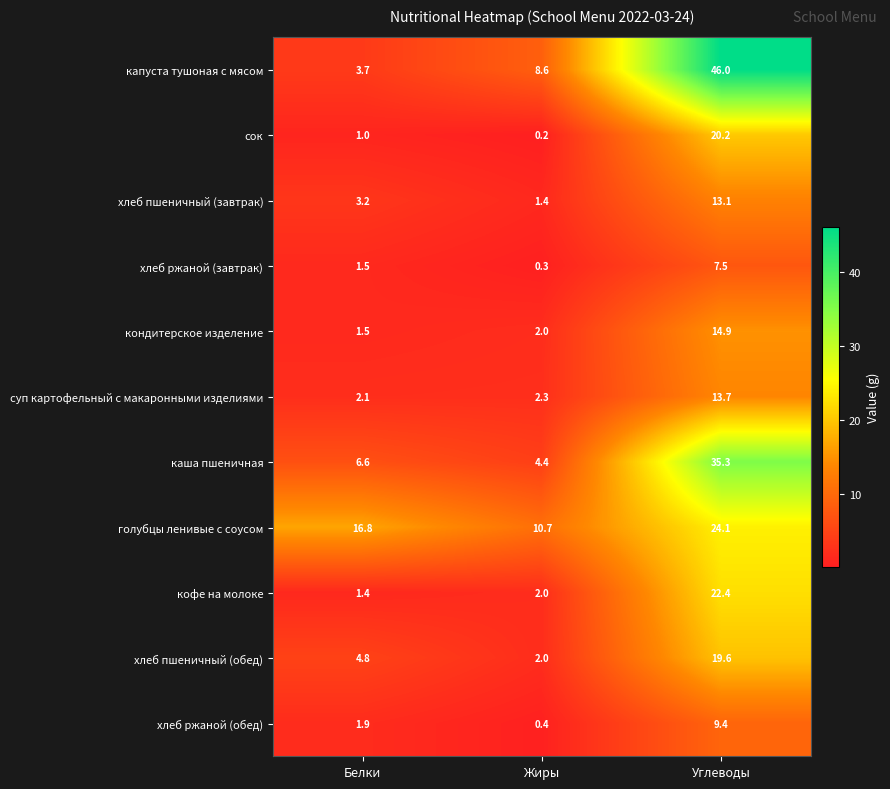

What is the average value of the хлеб пшеничный (завтрак) series?

5.9